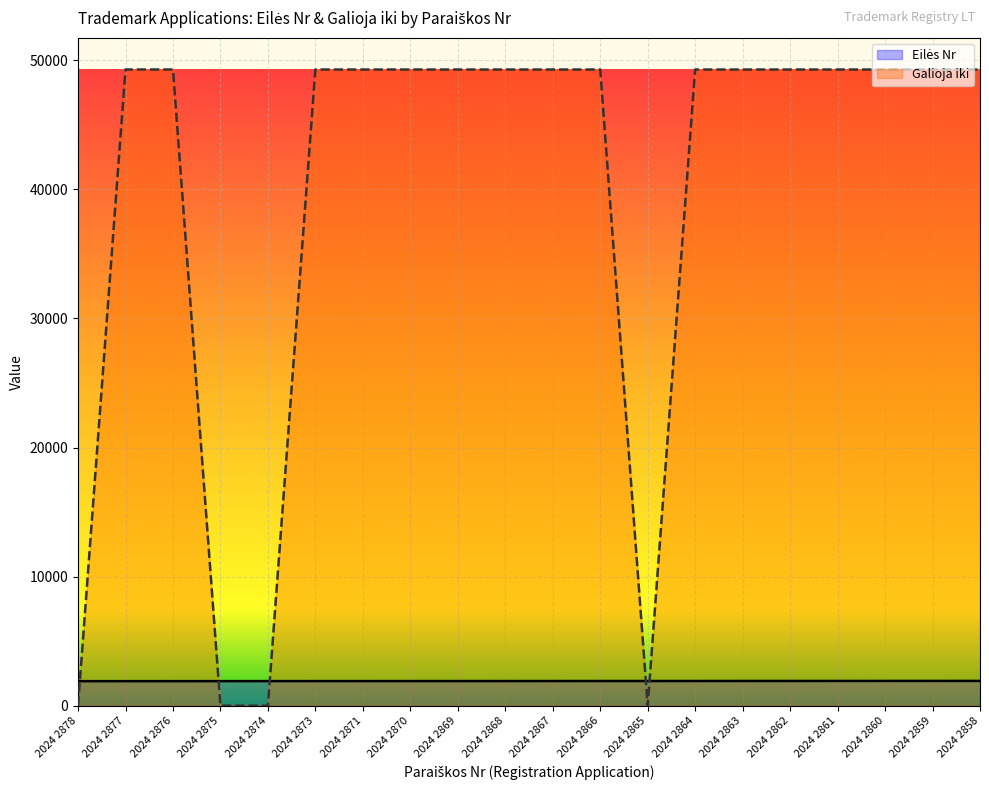

Which series changed the most between 2024 2867 and 2024 2859?

Eilės Nr